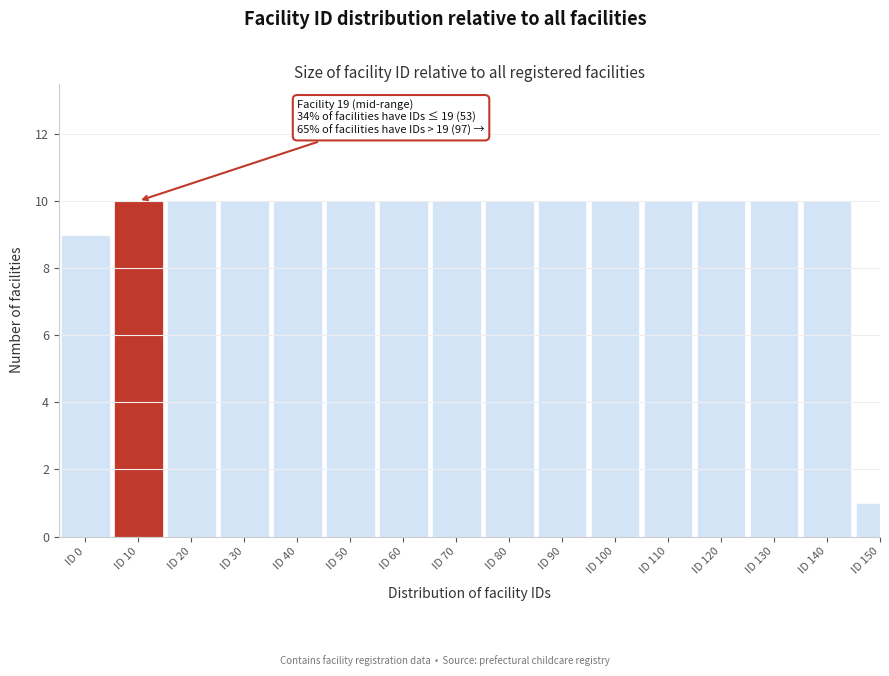

Reading left to right, extract all data points from this chart.

ID 0=9	ID 10=10	ID 20=10	ID 30=10	ID 40=10	ID 50=10	ID 60=10	ID 70=10	ID 80=10	ID 90=10	ID 100=10	ID 110=10	ID 120=10	ID 130=10	ID 140=10	ID 150=1